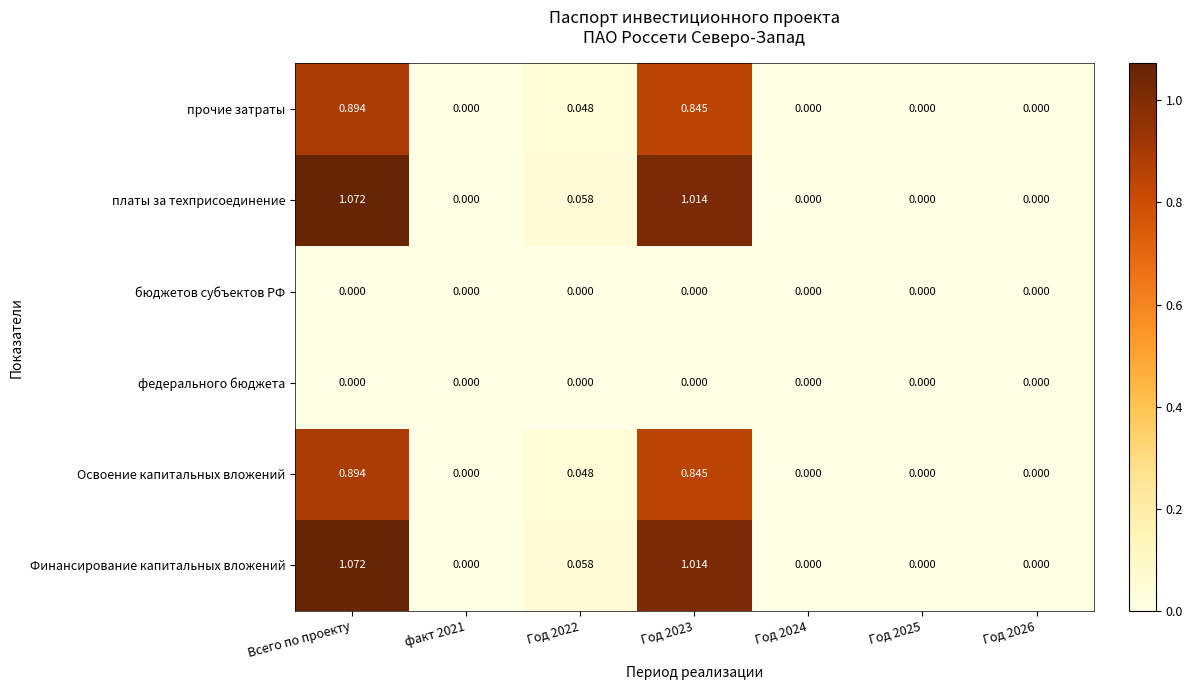

Which category has the highest value in the платы за техприсоединение series?

Всего по проекту